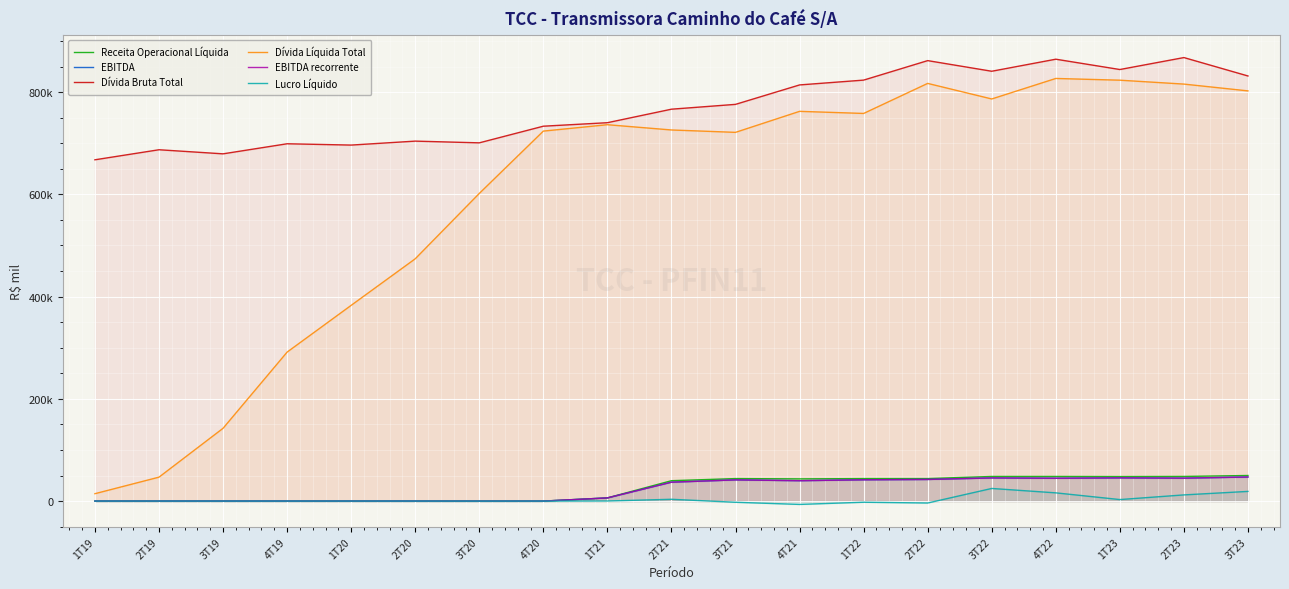

Which label corresponds to the smallest value in the chart?

4T21